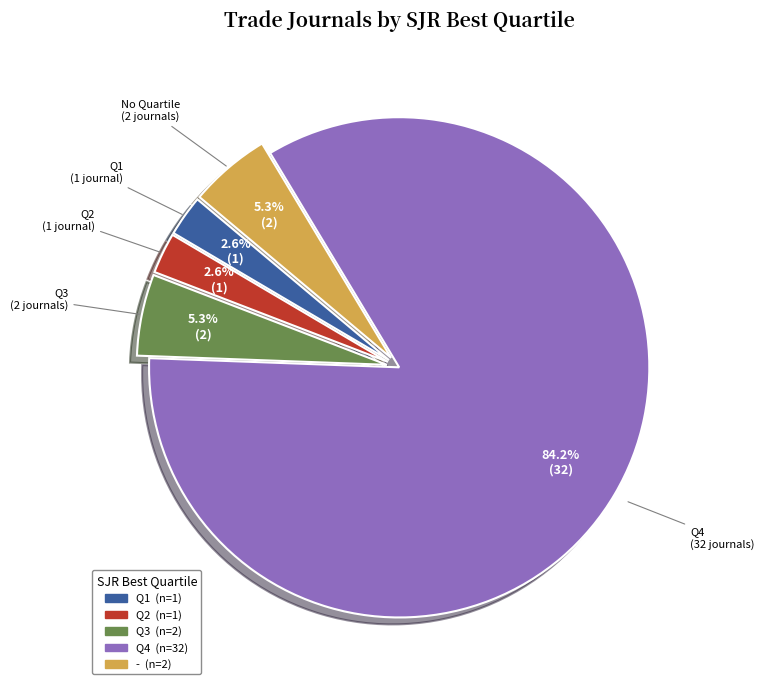

Which category has the biggest portion of the pie?

Q4